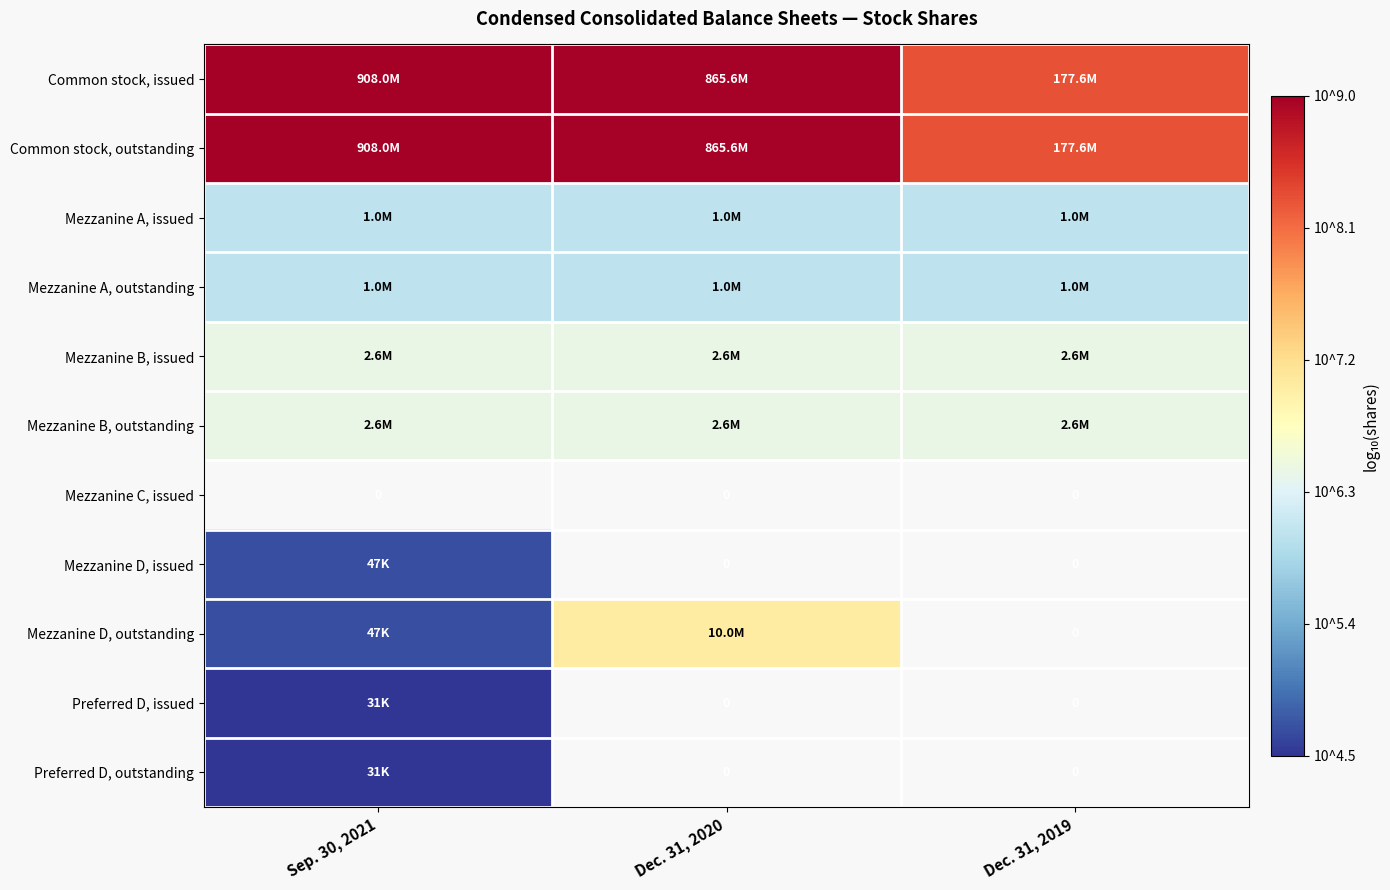

The value of Common stock, outstanding at Dec. 31, 2020 is 4.3. True or false?

False